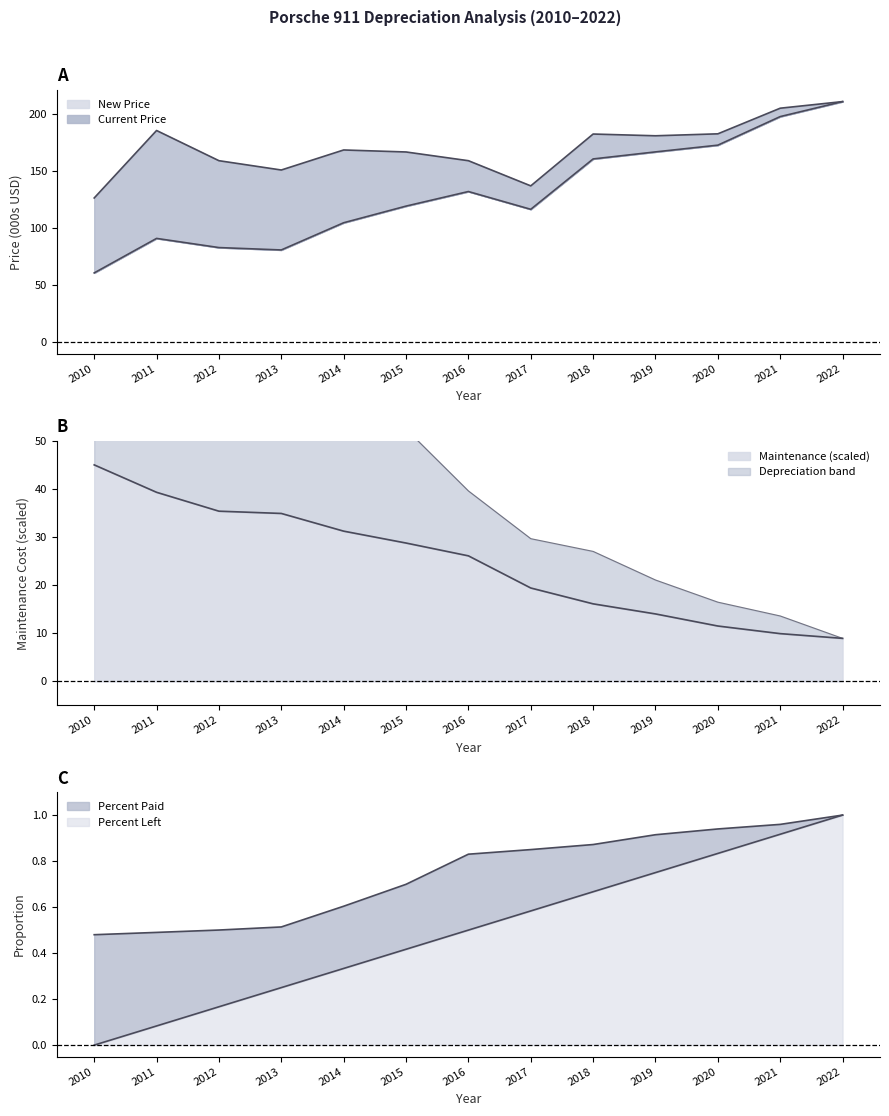

True or false: Current Price line and New Price line intersect in this chart.

False